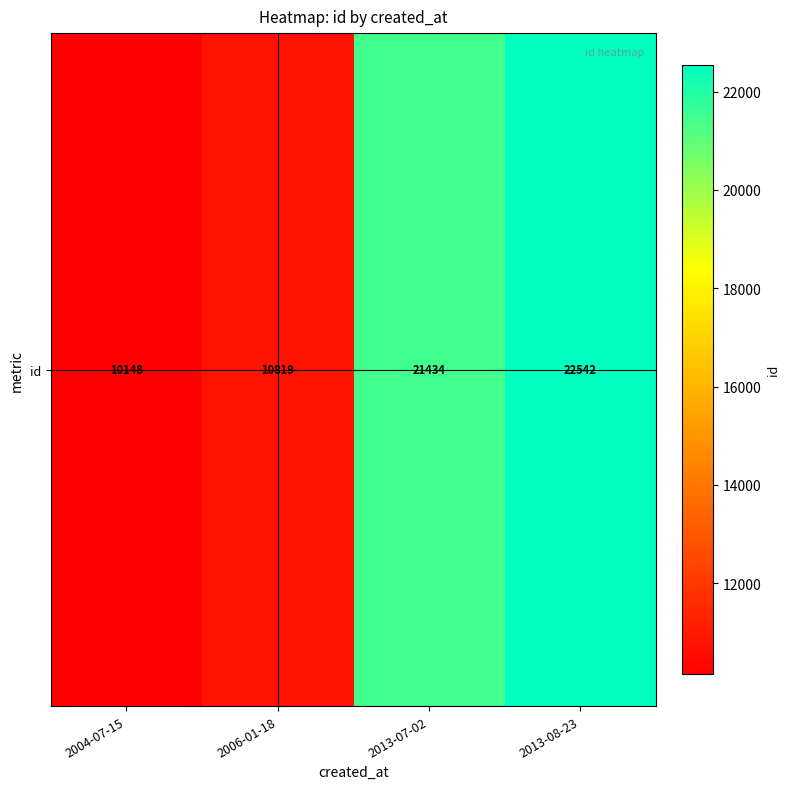

Reading left to right, extract all data points from this chart.

2004-07-15=10148	2006-01-18=10819	2013-07-02=21434	2013-08-23=22542